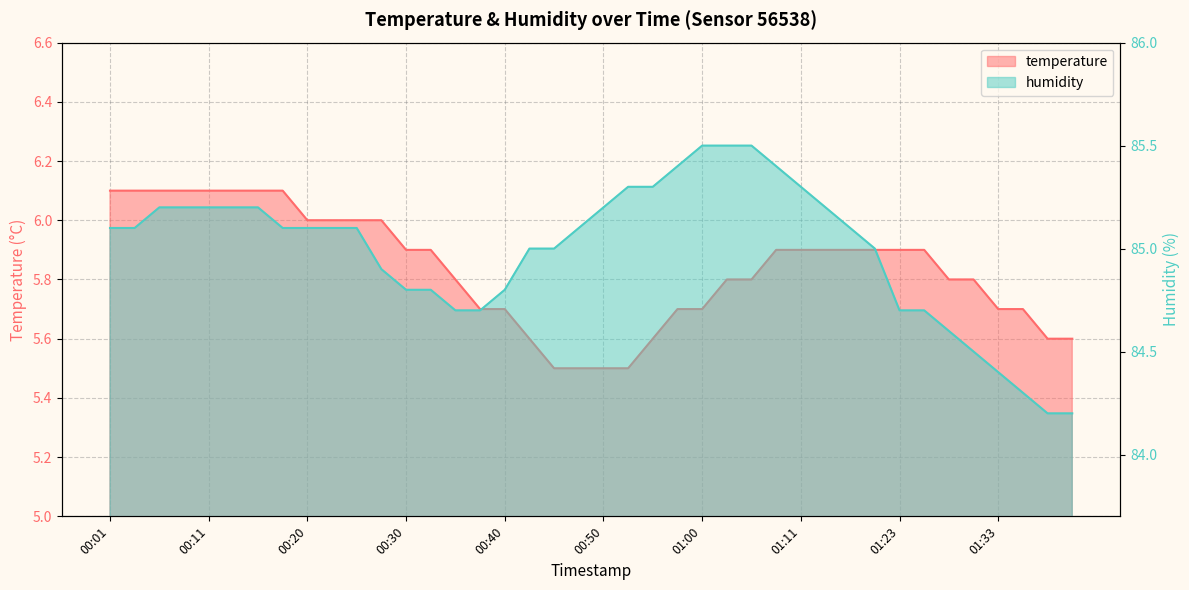

What is the difference between the maximum and minimum values in the humidity series?

1.3